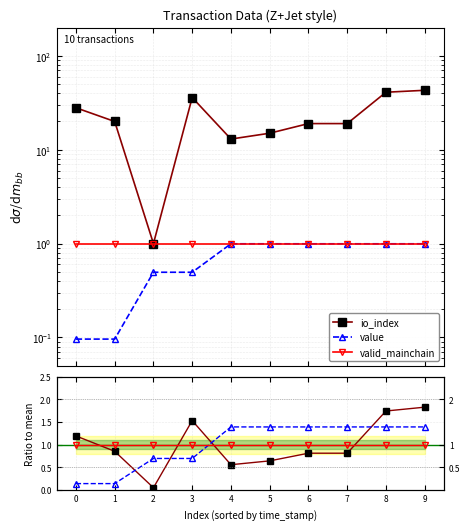

Is it true that valid_mainchain equals 1.6 at 9?

False